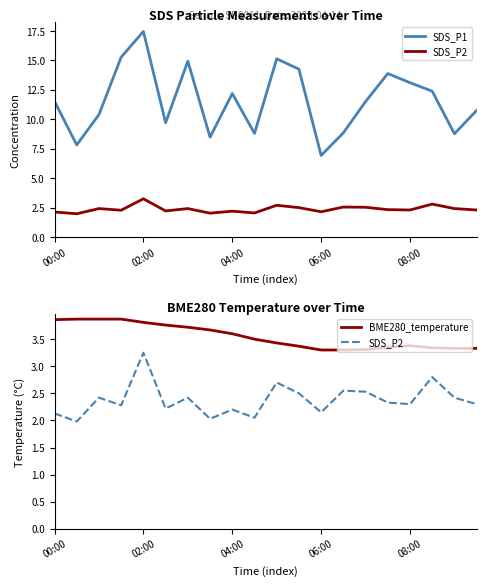

What position from the left is 00:00?

1